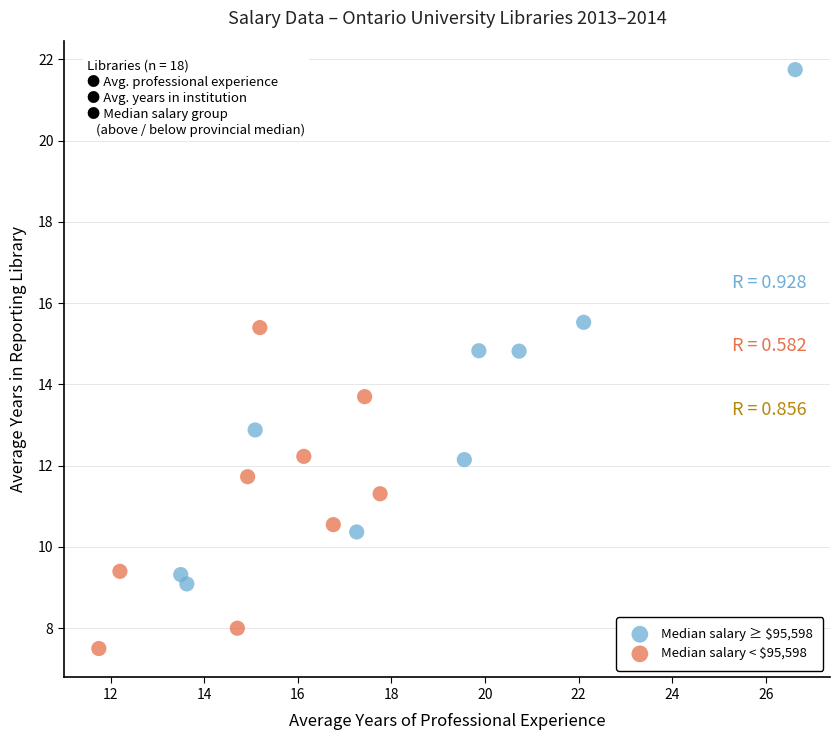

Which series contains the lowest Y value?

Median salary < $95,598